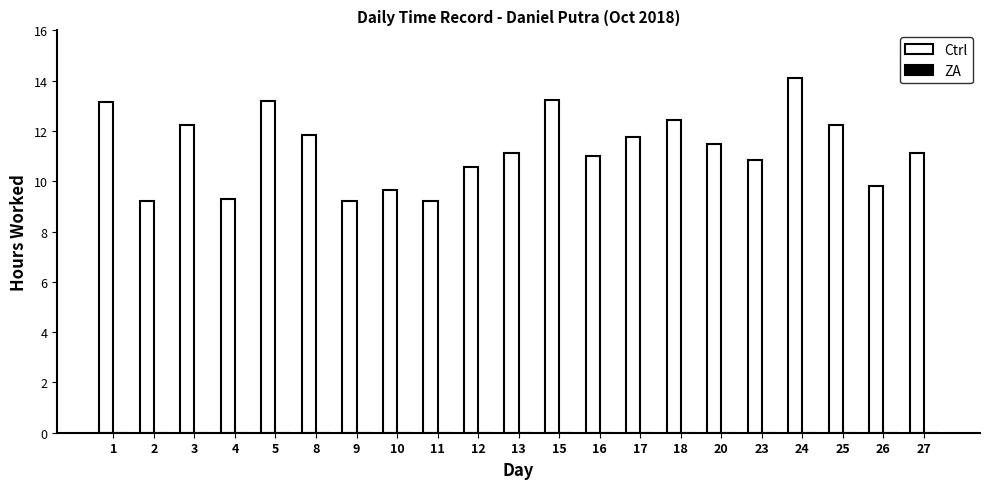

The value at 12 is 10.6. True or false?

True